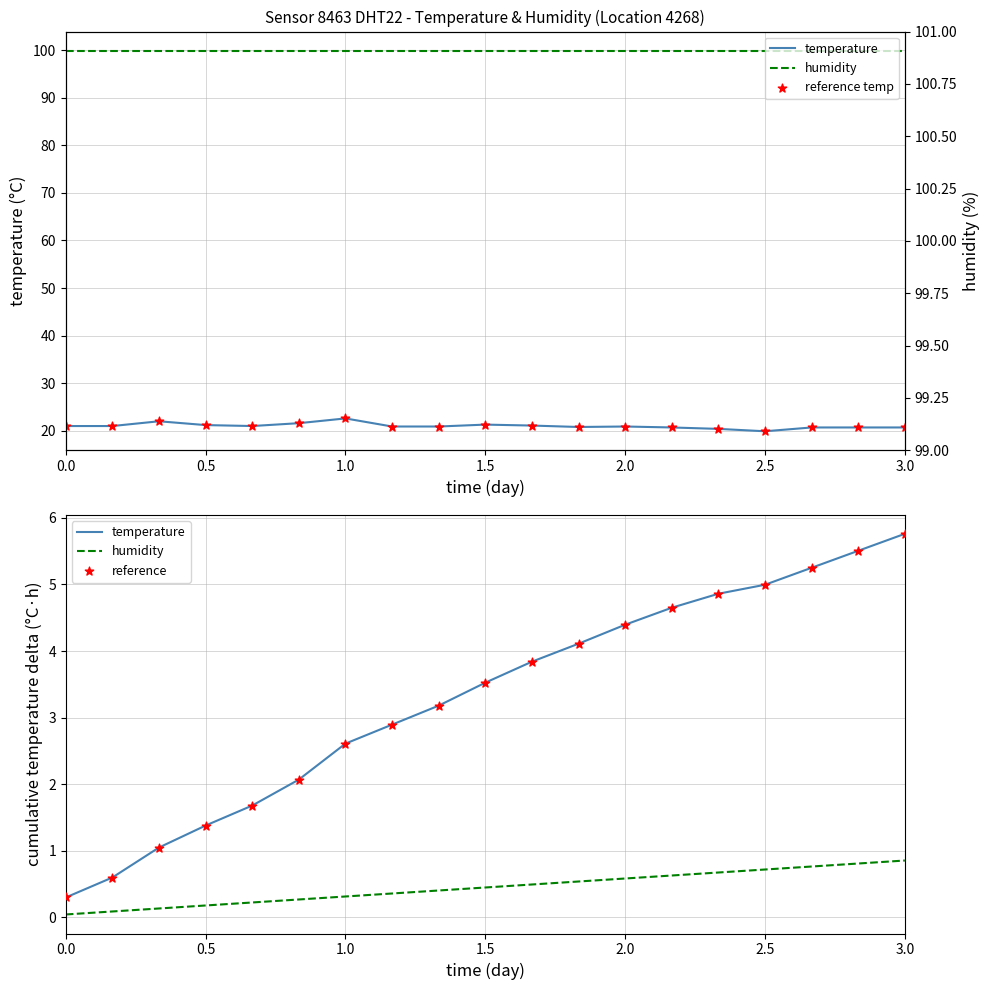

At how many categories does at least one series exceed 6?

19